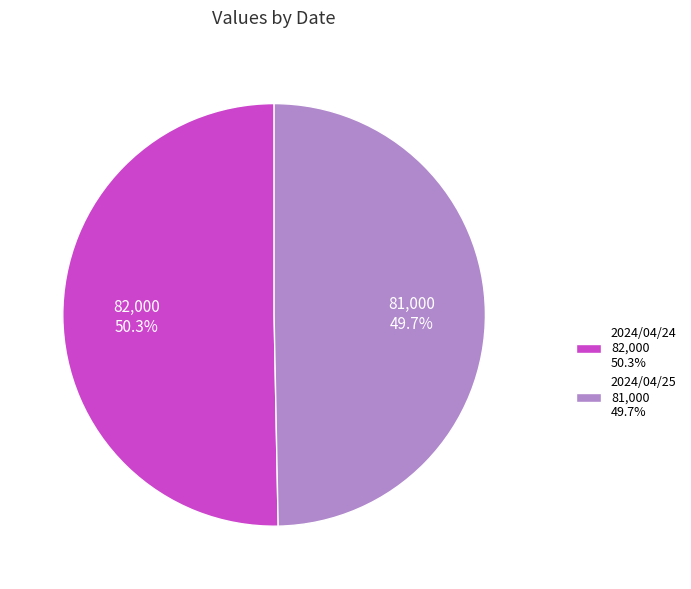

Which slice is the smallest?

2024/04/25